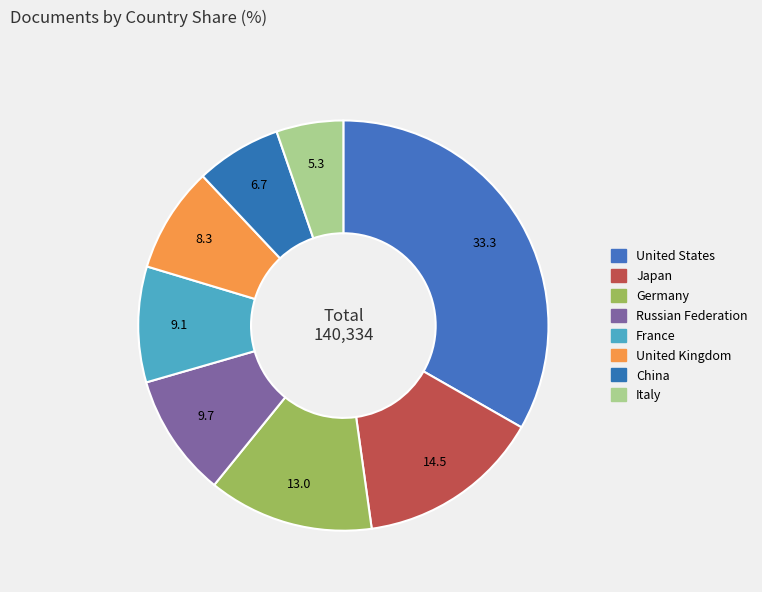

Do China and Russian Federation together represent more than half of the pie?

No